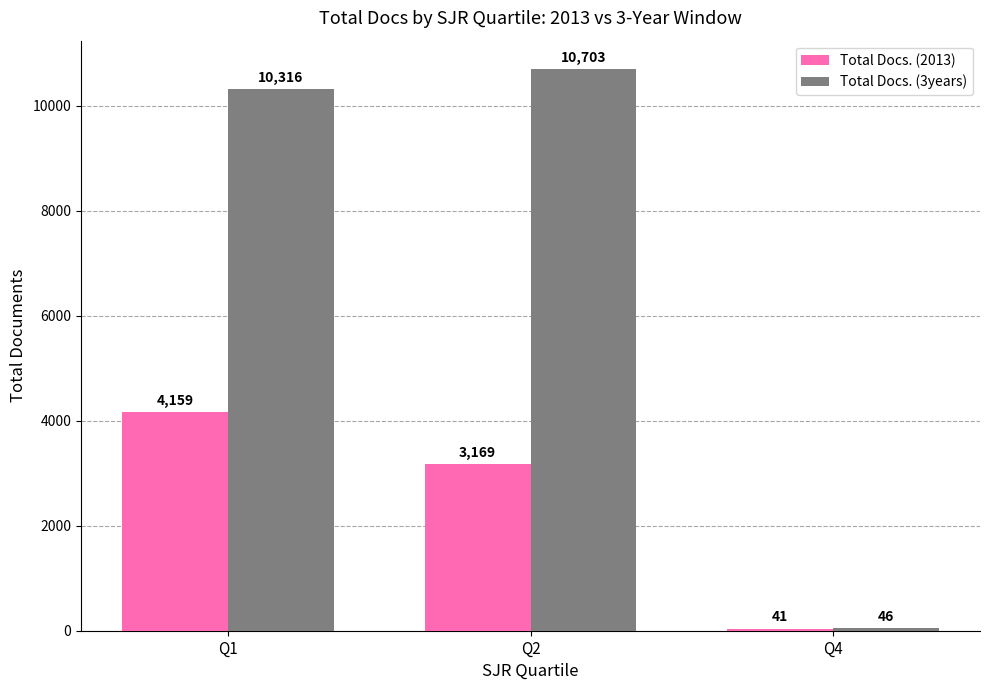

Is it true that Total Docs. (3years) equals 5680 at Q1?

False